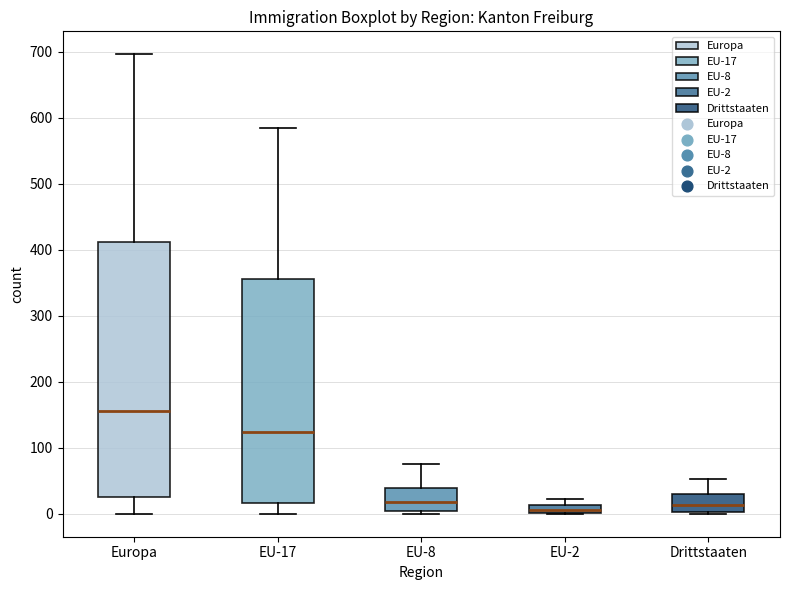

Comparing the boxes themselves (not the whiskers), which one is the tallest?

Europa